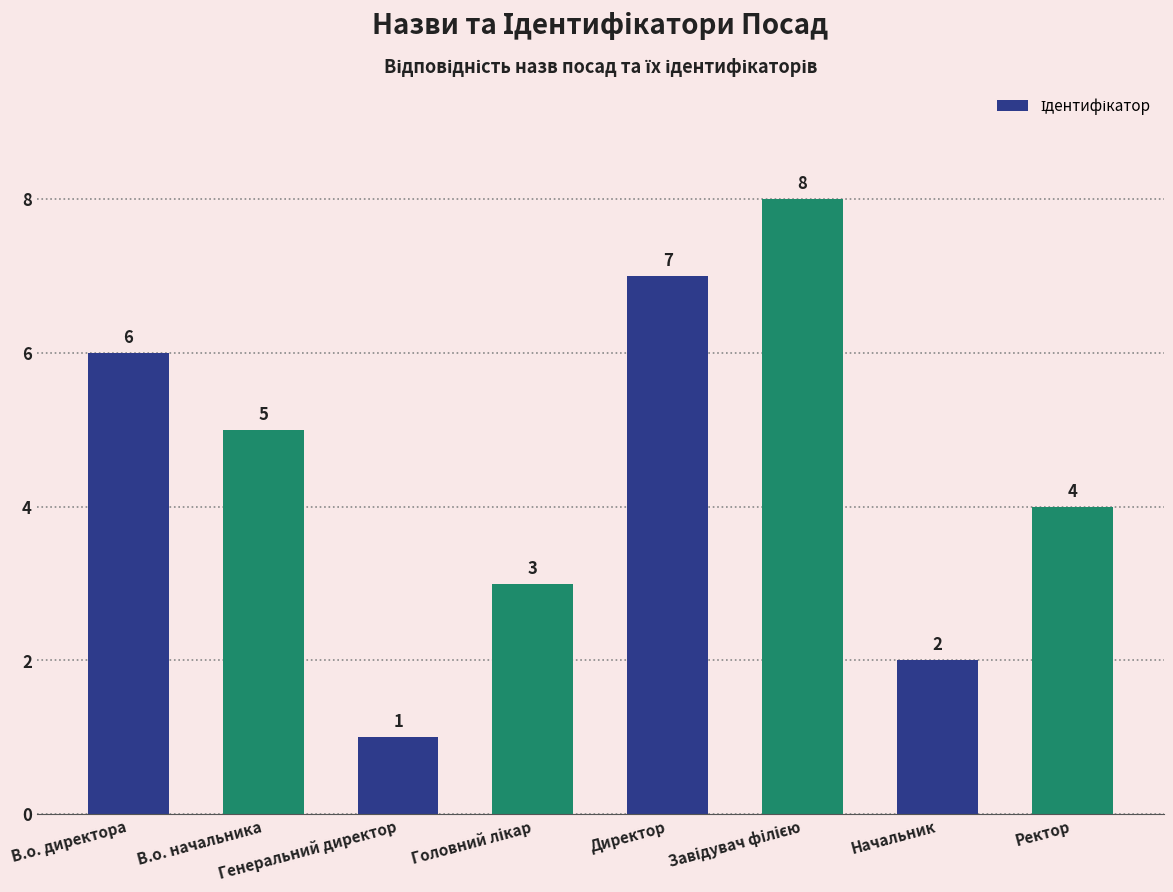

How many bars are there in total?

8